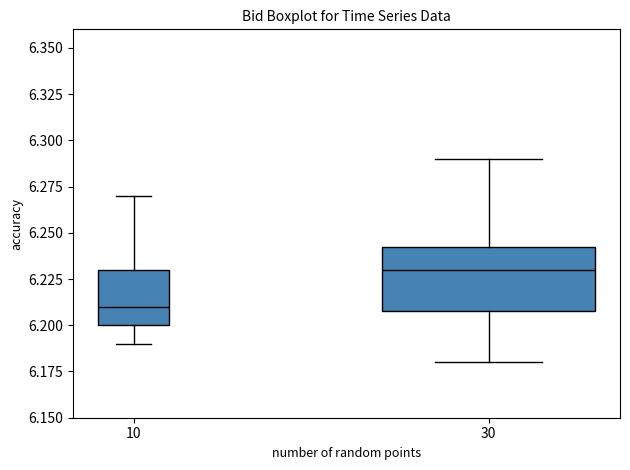

Which box has the highest median line?

30